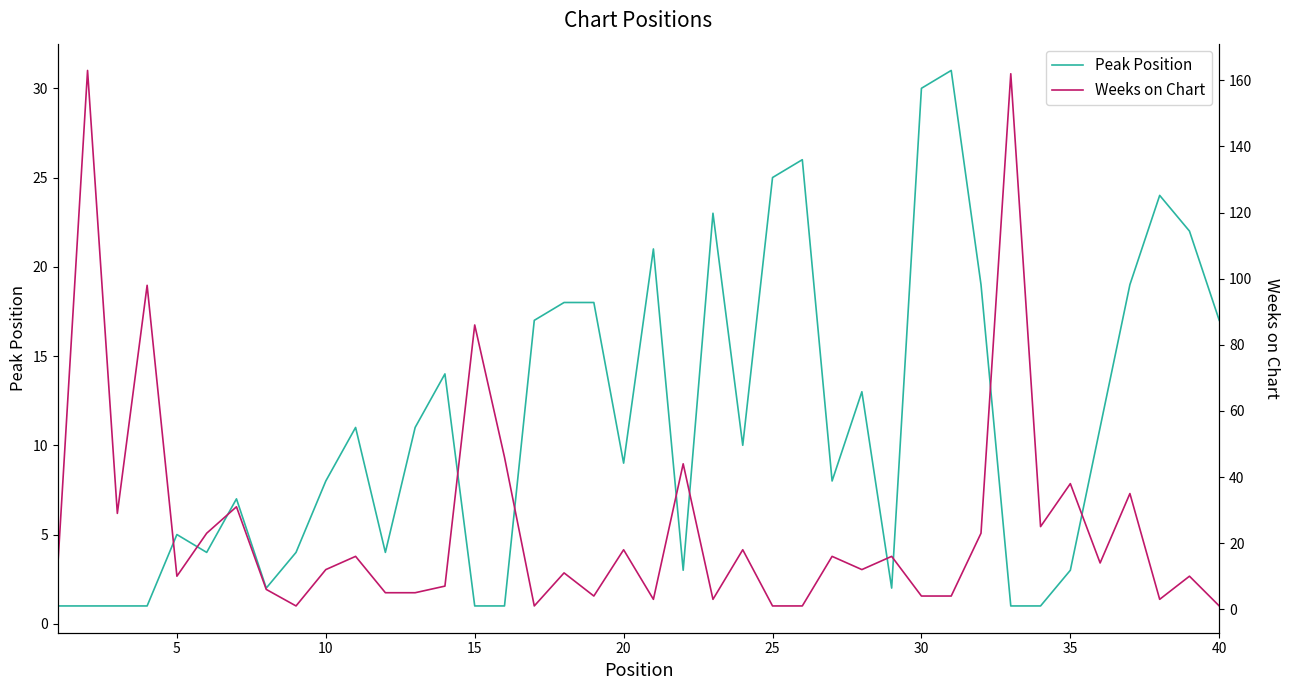

The Peak Position series shows 3 at 35. True or false?

True